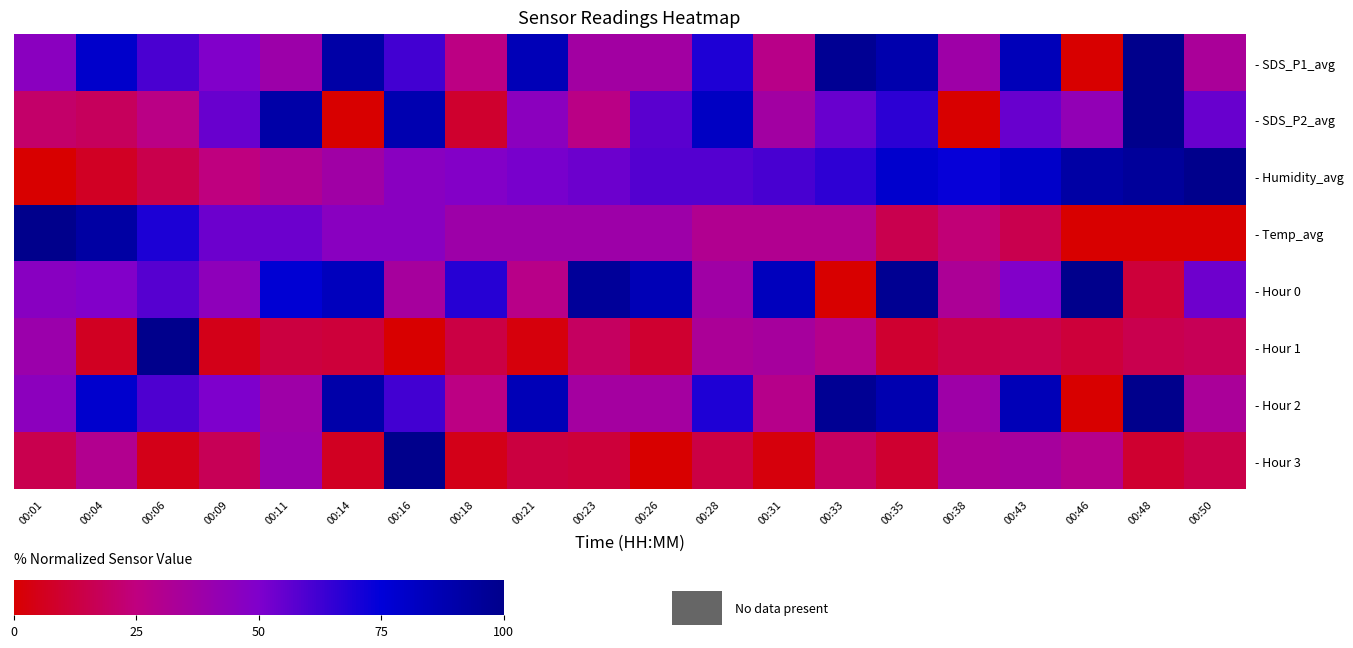

Which label corresponds to the largest value in the chart?

00:48